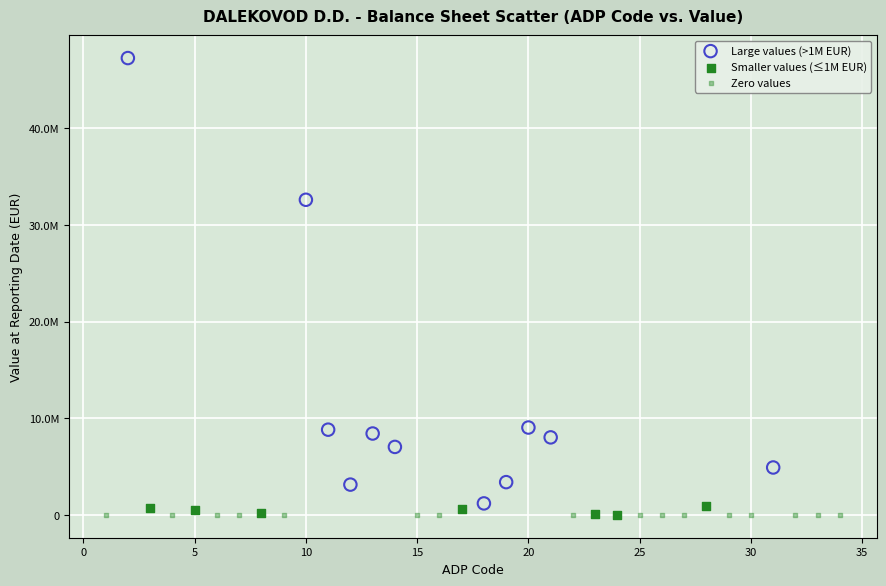

What are all the series names shown in the legend?

Large values (>1M EUR), Smaller values (≤1M EUR), Zero values